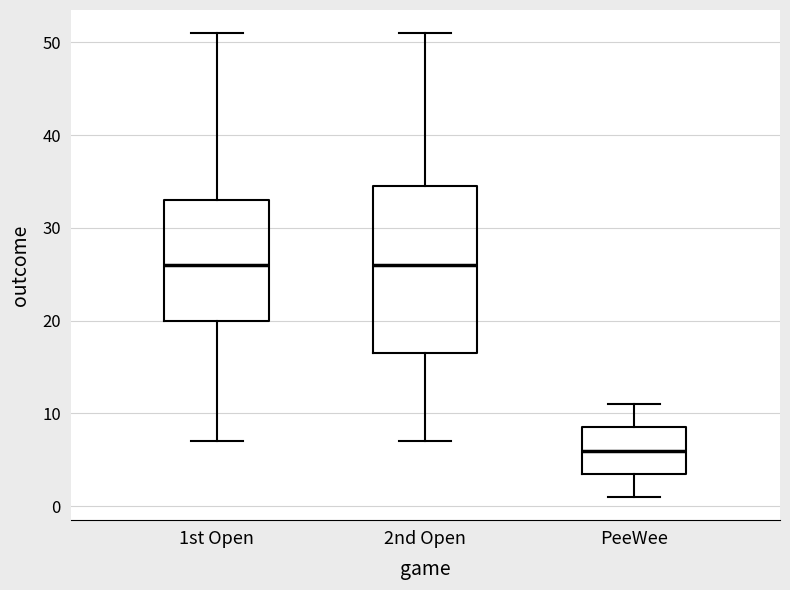

Reading left to right, read every box against the y-axis: the position of its median line, the range the box covers, and the ends of its whiskers. The values are not printed on the chart, so give them approximately, as read against the axis.

1st Open: median 26, box 20 to 33, whiskers 7 to 51
2nd Open: median 26, box 17 to 35, whiskers 7 to 51
PeeWee: median 6, box 4 to 9, whiskers 1 to 11